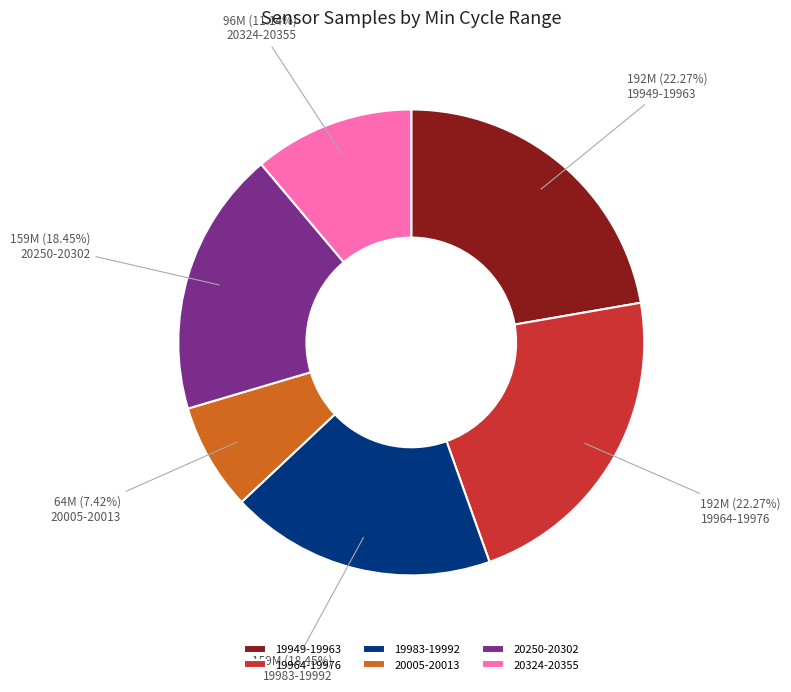

Does any single category account for the majority?

No